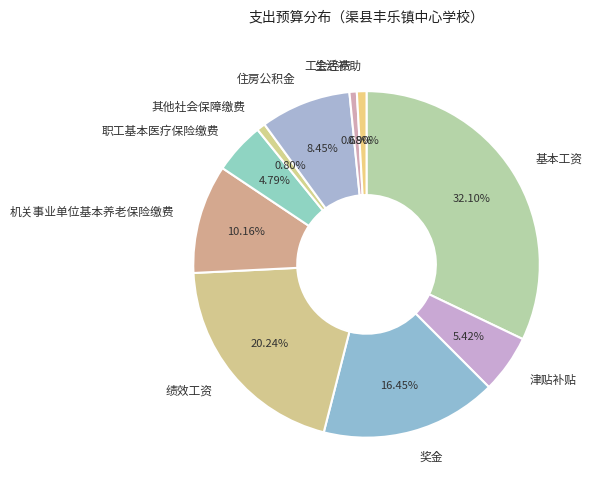

Combined, do 绩效工资 and 工会经费 account for over 50%?

No